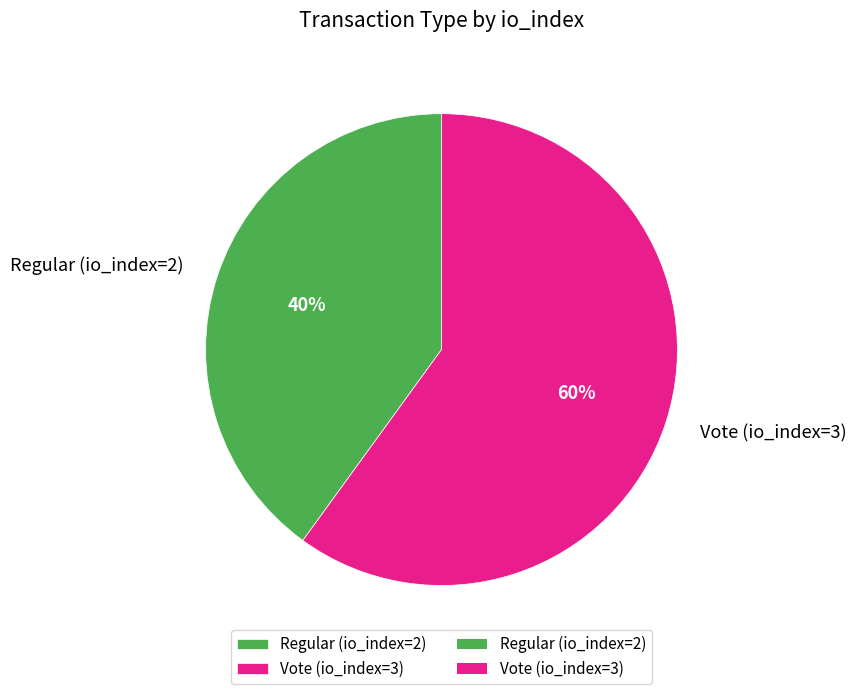

Which slice is the largest?

Vote (io_index=3)